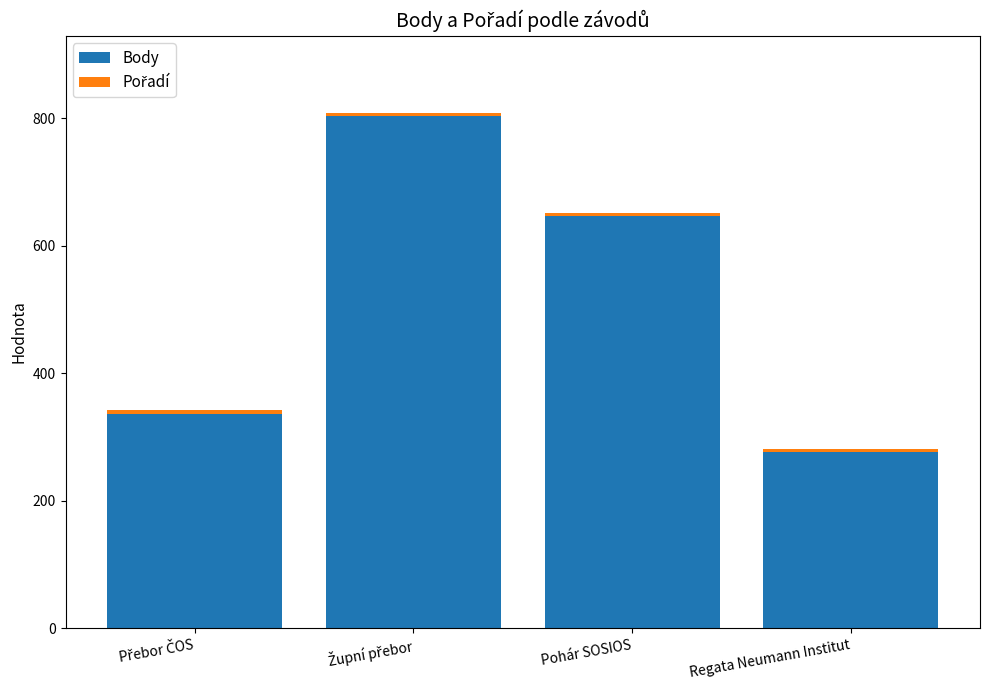

What is the difference between the maximum and minimum values in the Body series?

527